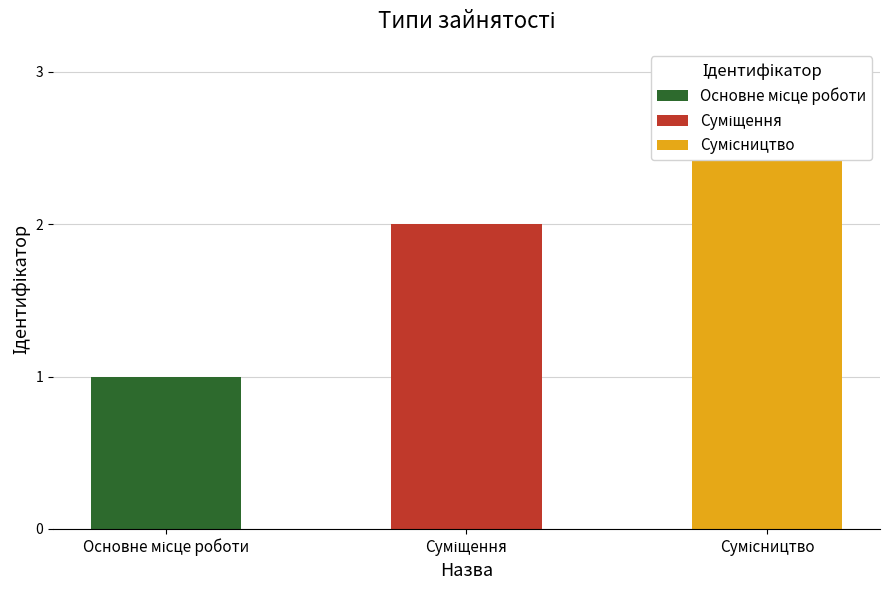

How many bars are there in total?

3